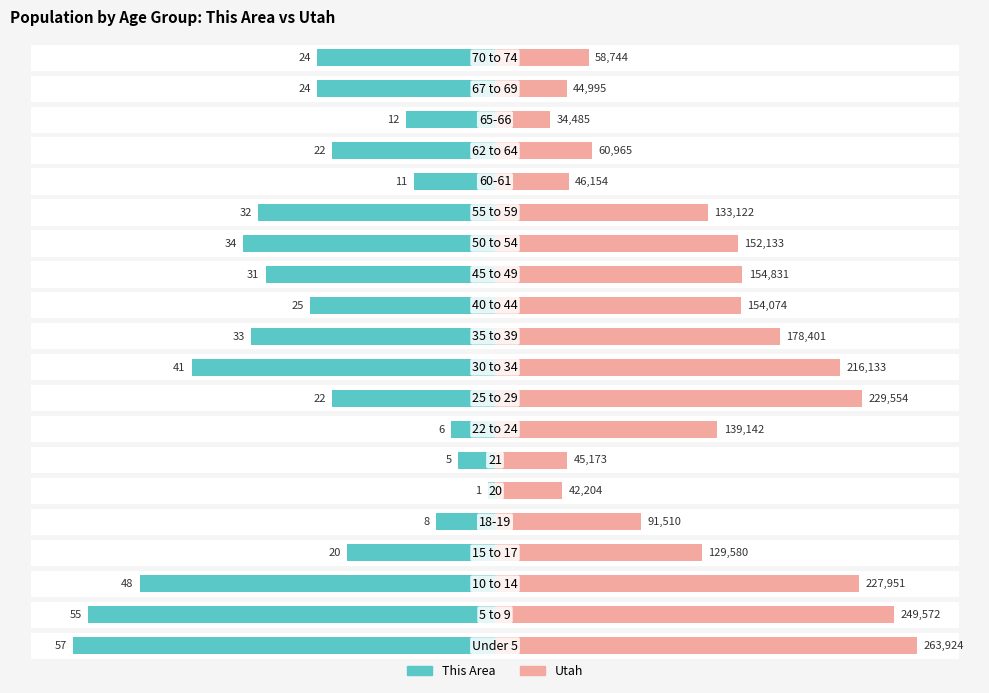

At how many categories does at least one series exceed -77?

20